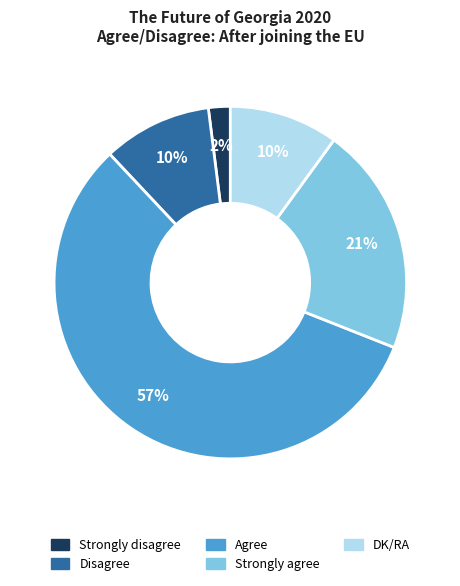

Is the sum of Strongly agree and DK/RA greater than half?

No